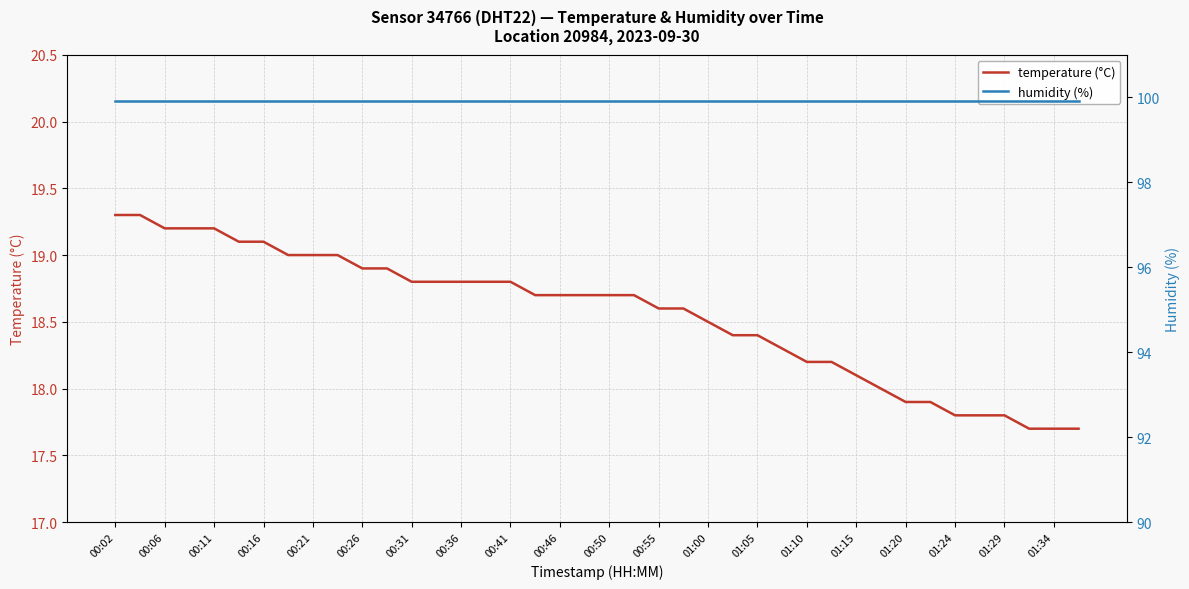

Does the chart display data point markers on the line(s)?

No